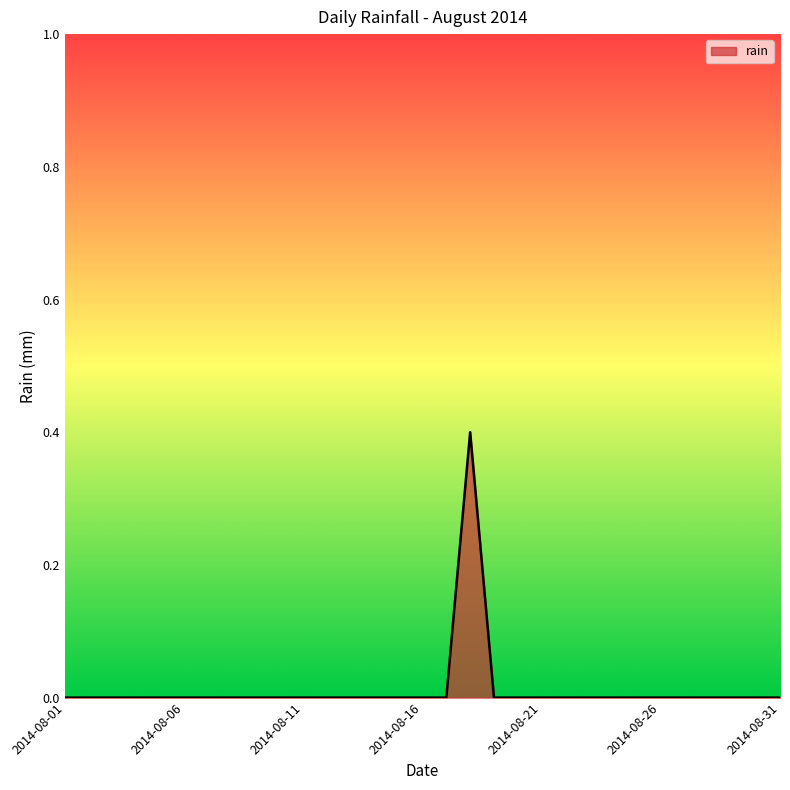

What is the maximum value shown in the chart?

0.4